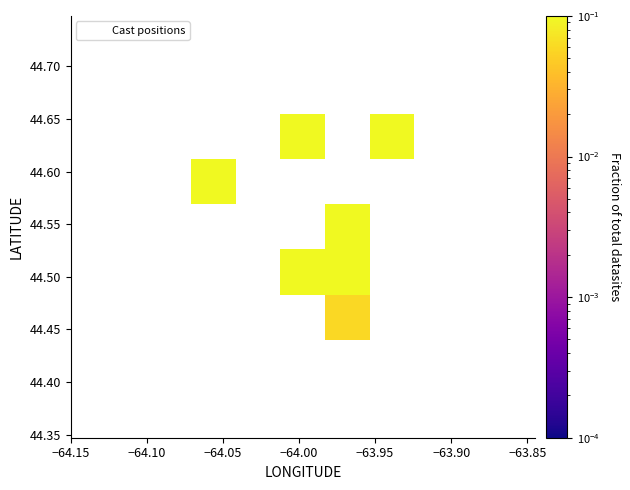

What is the average X value?

-64.0